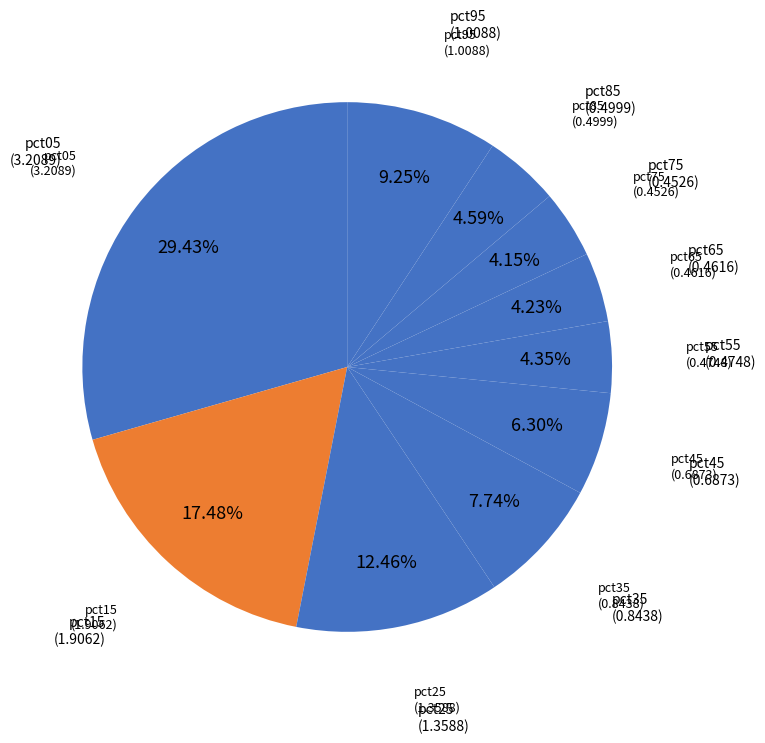

How many slices are in this pie chart?

10